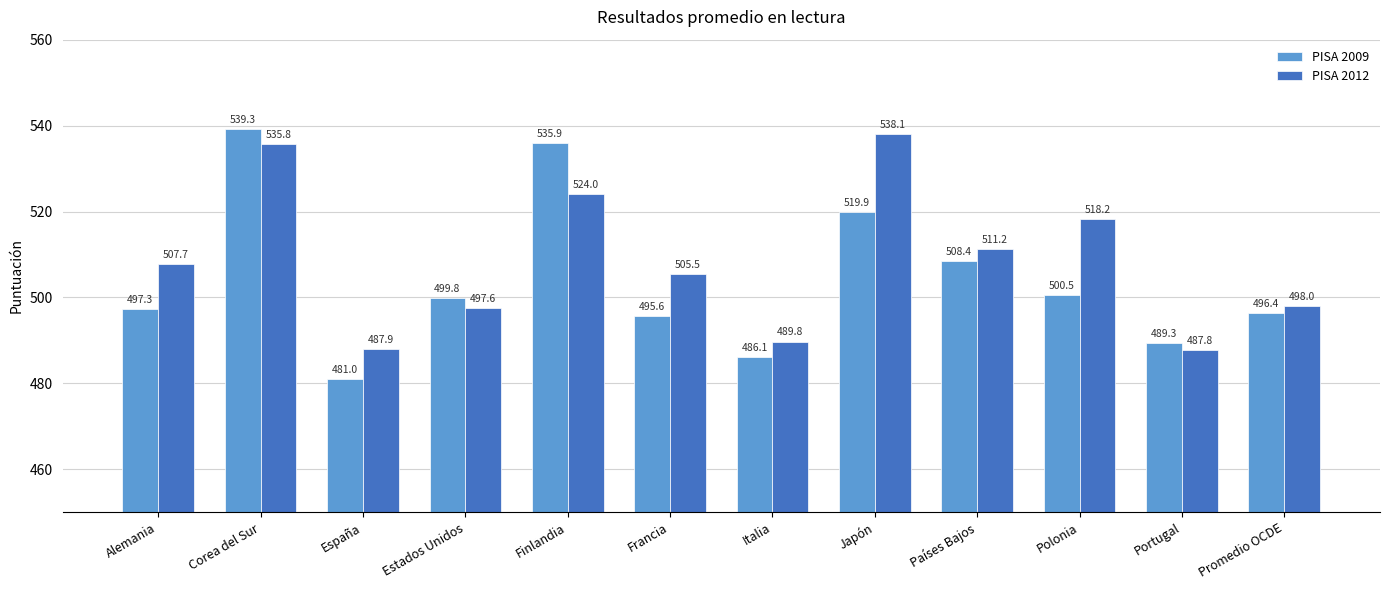

How many data points in PISA 2009 are less than 499?

6